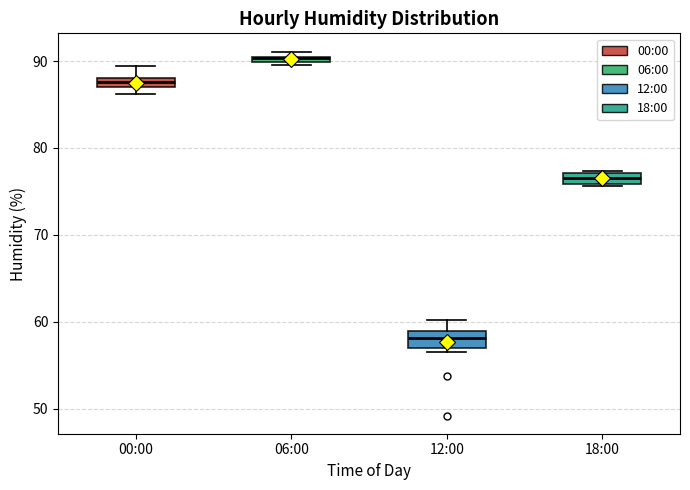

Which box has the highest median line?

06:00